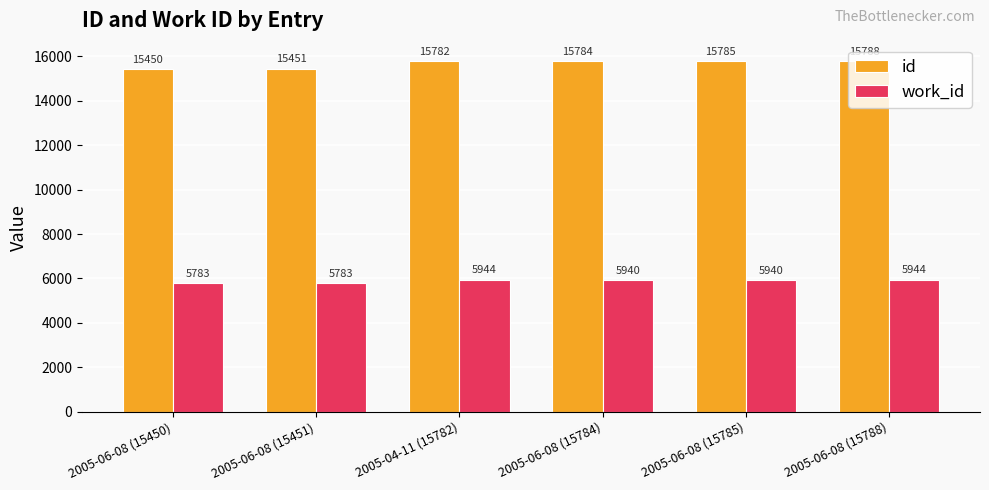

What position from the left is 2005-06-08 (15451)?

2